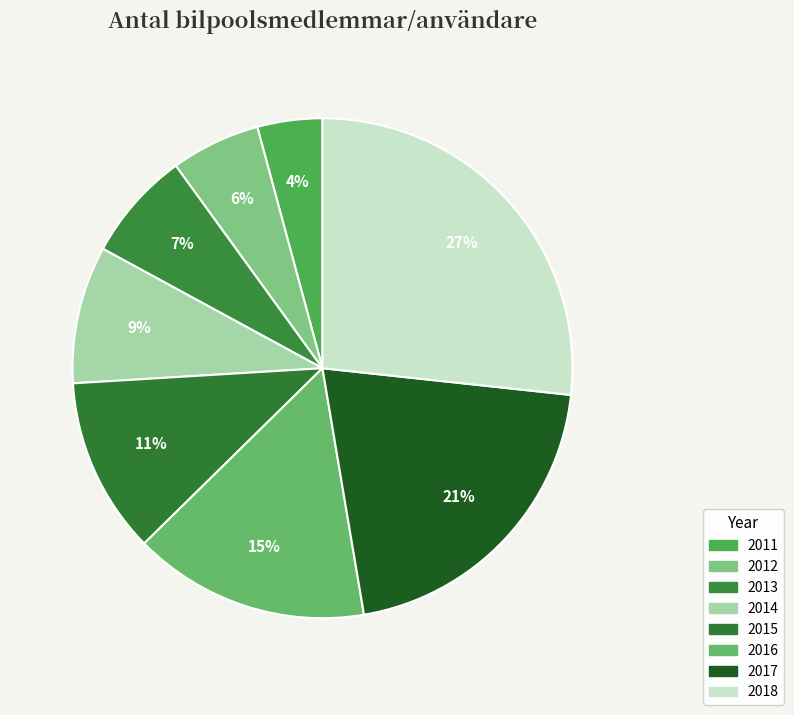

Rank the categories by value from highest to lowest.

2018, 2017, 2016, 2015, 2014, 2013, 2012, 2011